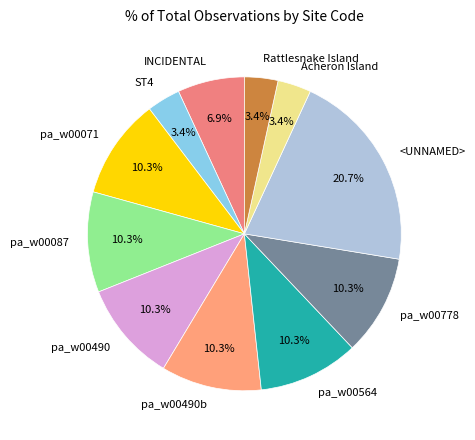

Is the sum of <UNNAMED> and pa_w00490b greater than half?

No